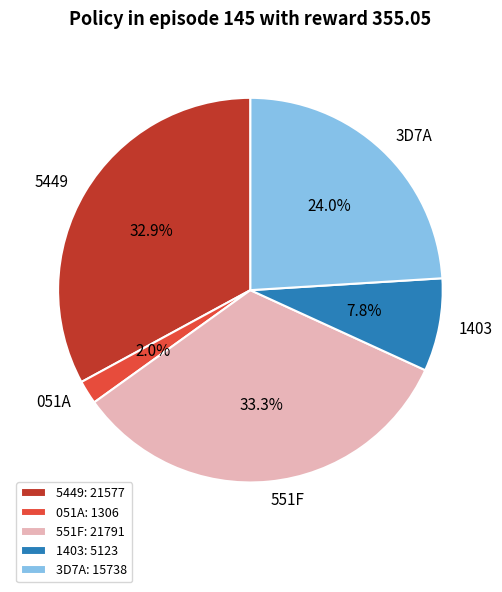

To the nearest percent, what portion does 1403 represent?

8%